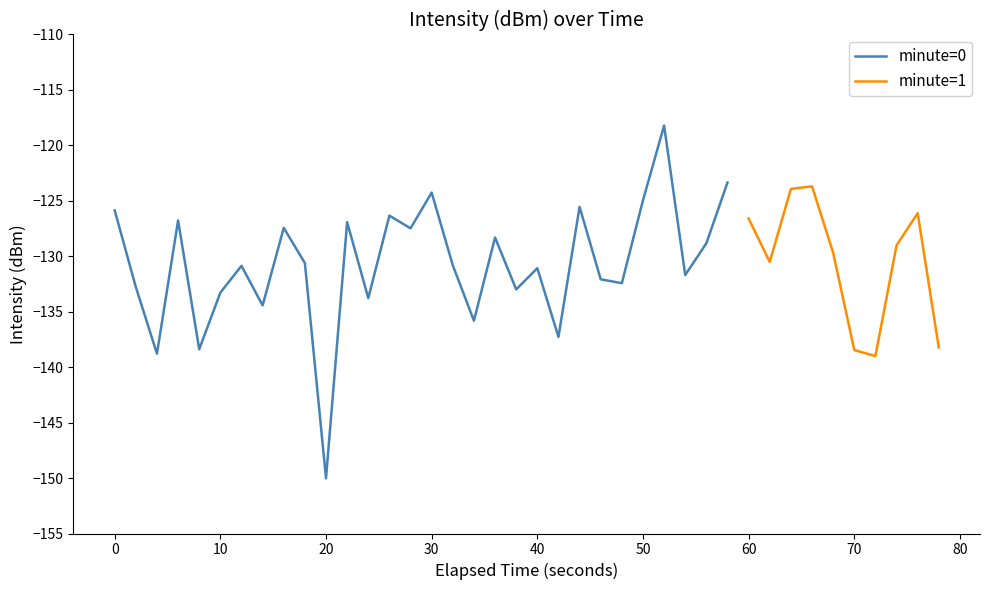

What is the maximum value for minute=0?

-118.2